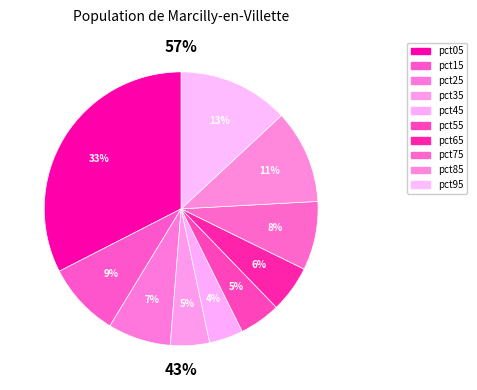

To the nearest percent, what percentage of the pie is pct85?

11%